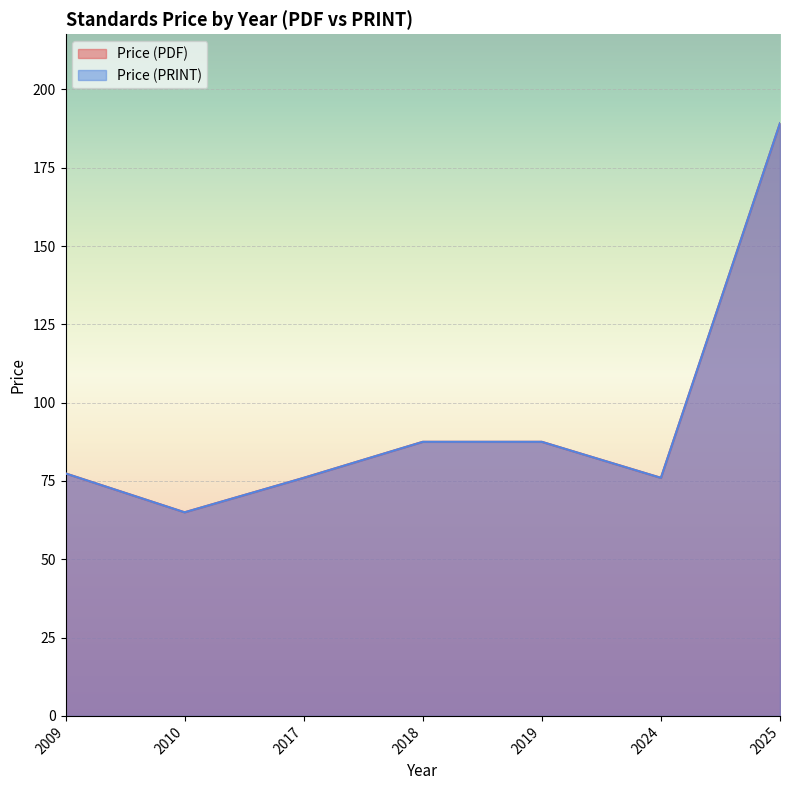

True or false: Price (PRINT) and Price (PDF) cross at least once.

False